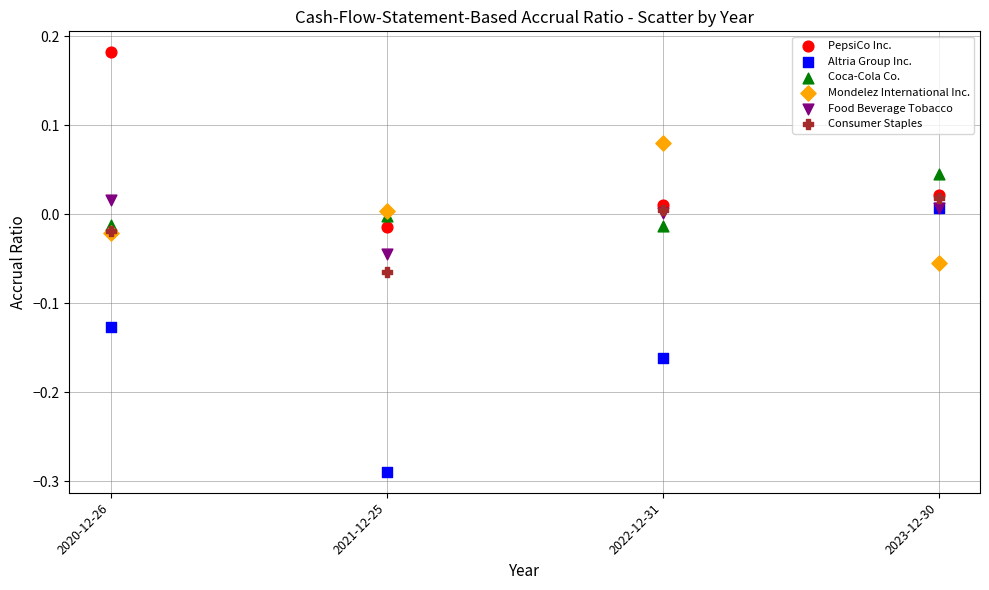

What are all the series names shown in the legend?

PepsiCo Inc., Altria Group Inc., Coca-Cola Co., Mondelez International Inc., Food Beverage Tobacco, Consumer Staples